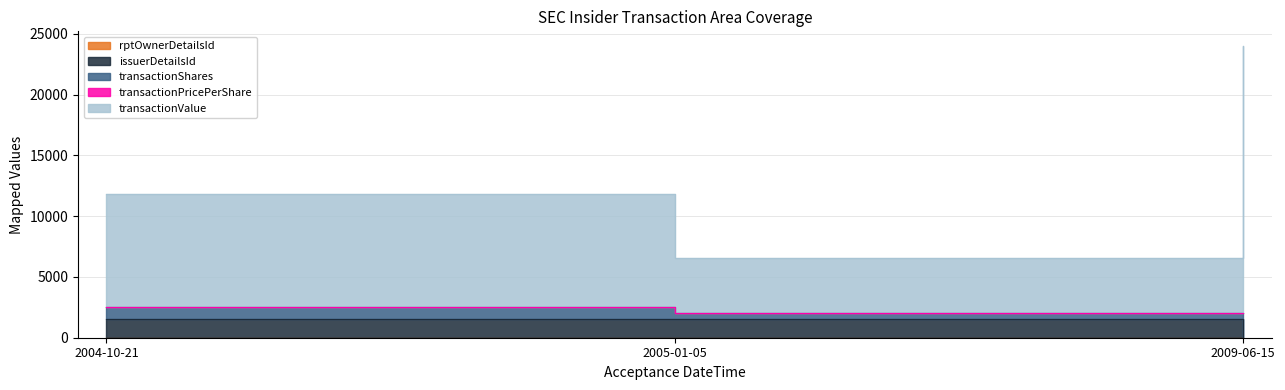

Where does the rptOwnerDetailsId series first go above 3?

2009-06-15